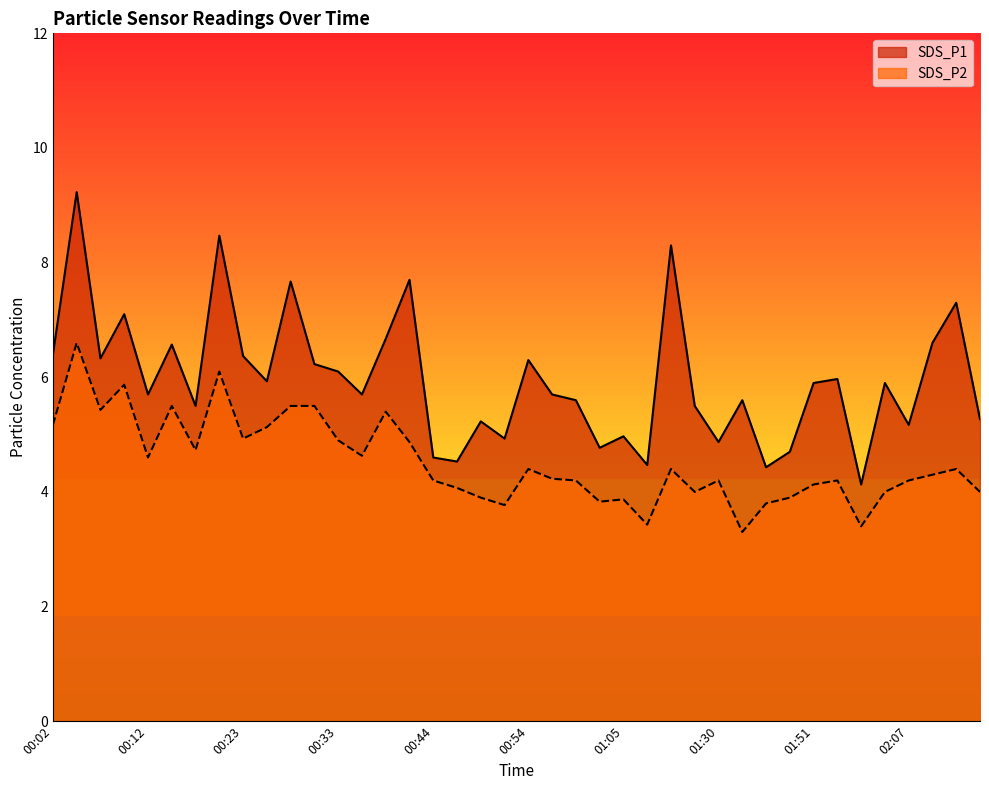

Rank the categories by SDS_P2 value from lowest to highest.

01:33, 02:02, 01:08, 00:52, 01:45, 01:02, 01:05, 00:49, 01:48, 01:27, 02:04, 02:15, 00:46, 01:51, 00:44, 00:59, 01:30, 01:59, 02:07, 00:57, 02:10, 00:54, 01:25, 02:12, 00:12, 00:36, 00:17, 00:41, 00:33, 00:23, 00:25, 00:02, 00:39, 00:07, 00:15, 00:28, 00:31, 00:10, 00:20, 00:04